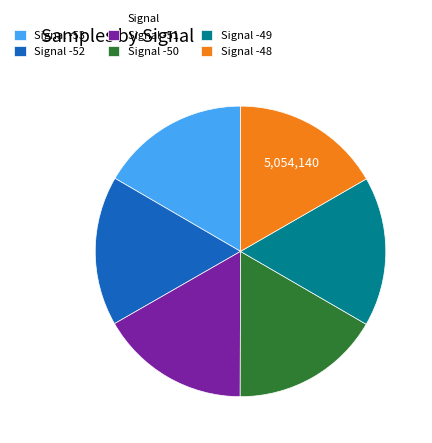

How many segments does this pie chart have?

6